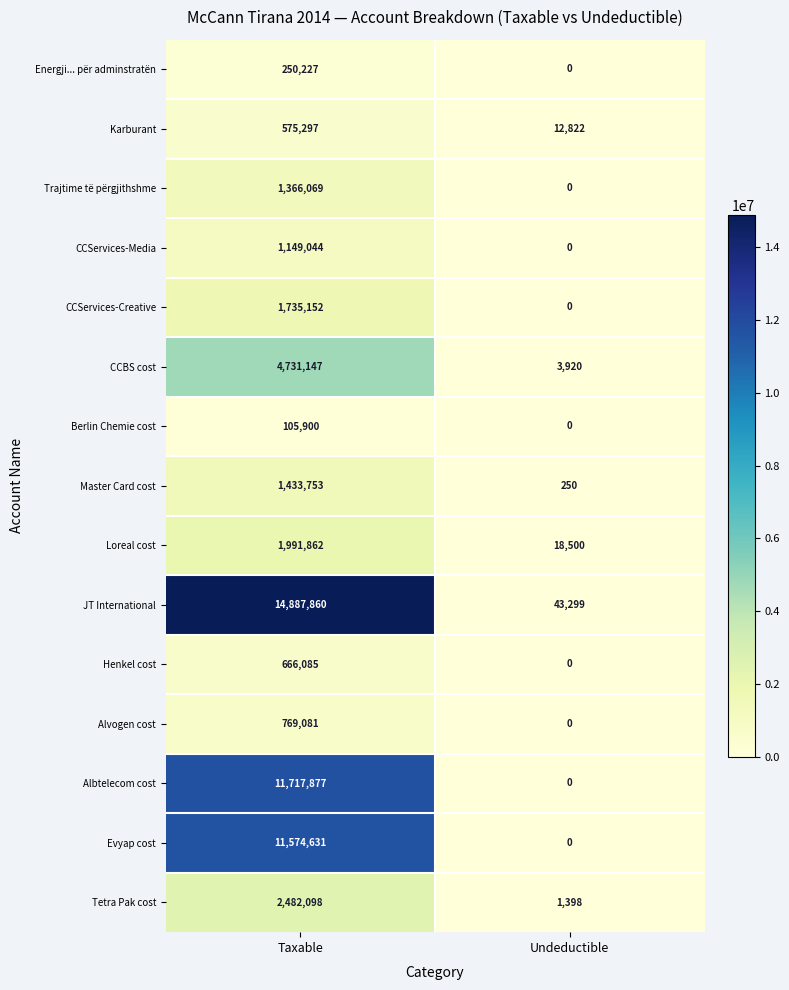

The value of JT International at Taxable is 7398831. True or false?

False